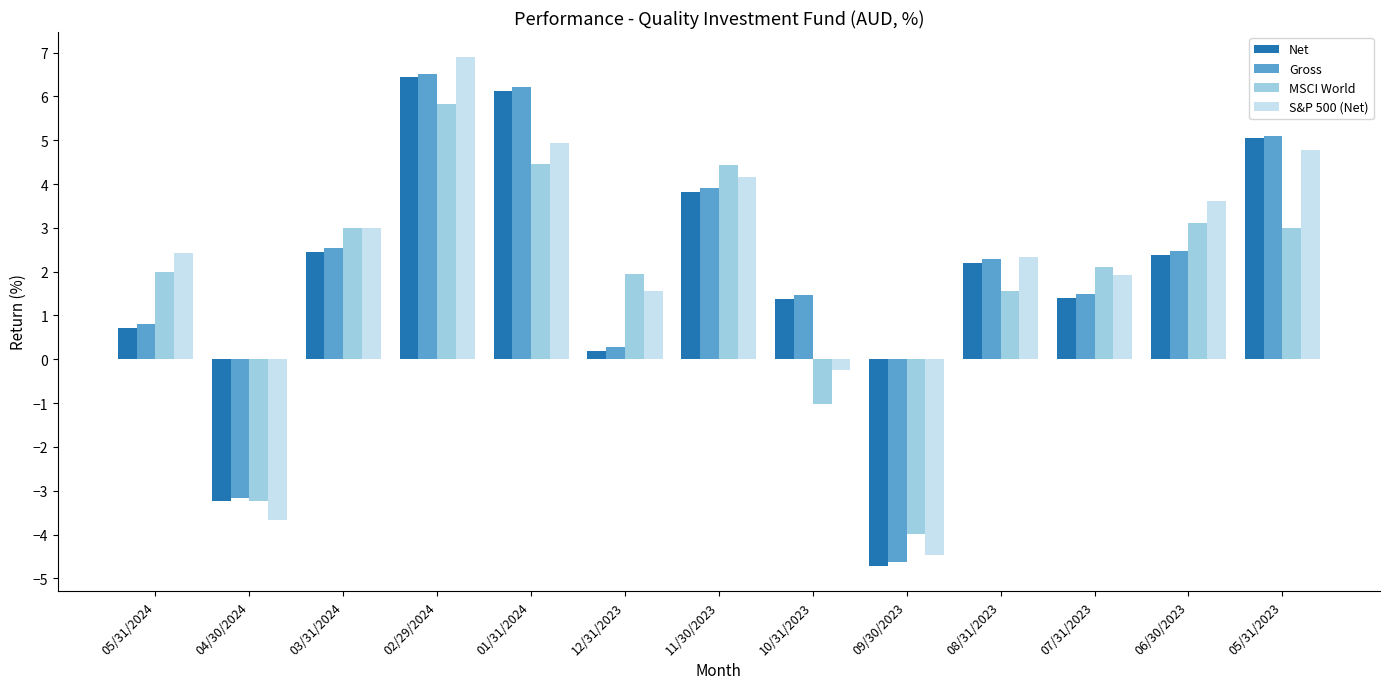

How many values in the Net series exceed 2?

7